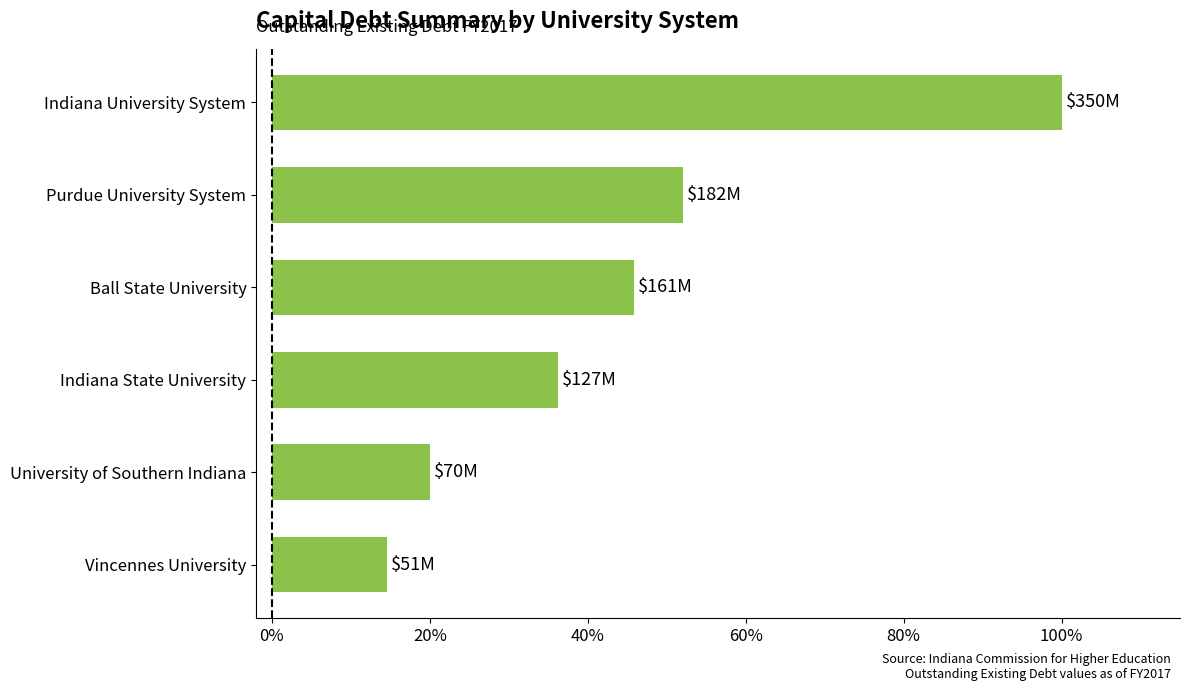

What is the value of the 2nd bar from the top?

52.0